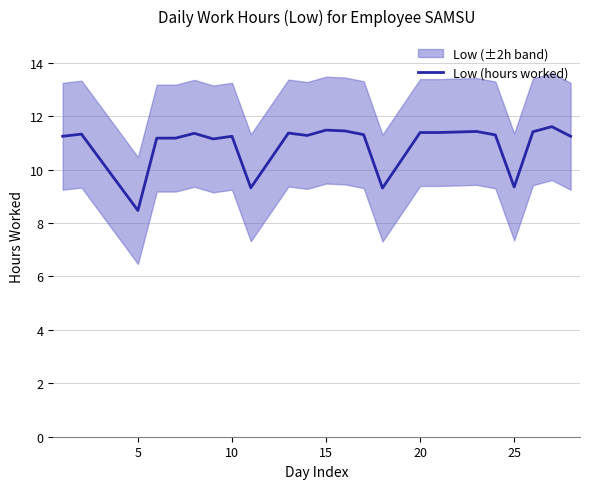

How many distinct data groups are displayed?

1